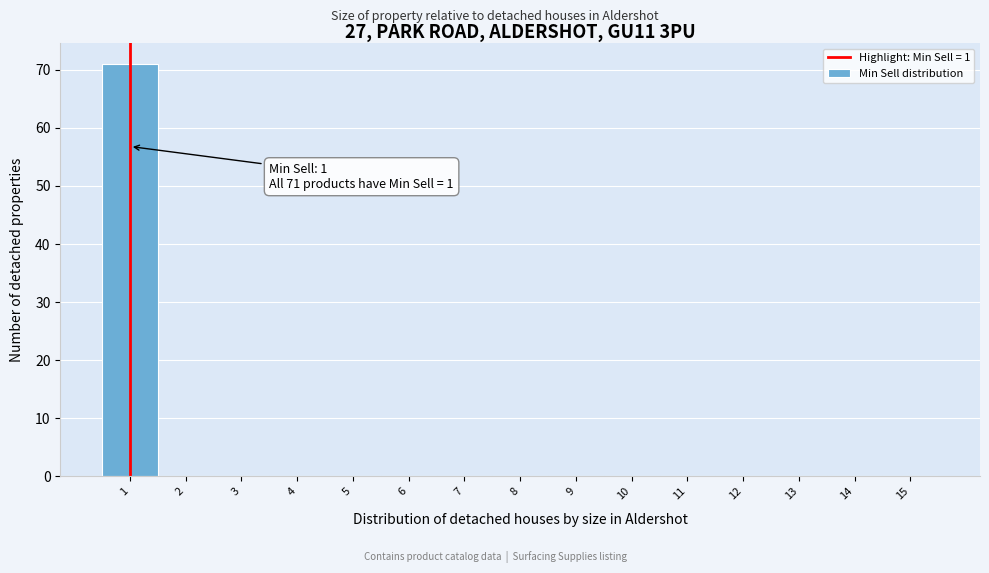

Reading left to right, what are all the values shown in this chart?

1=71	2=0	3=0	4=0	5=0	6=0	7=0	8=0	9=0	10=0	11=0	12=0	13=0	14=0	15=0